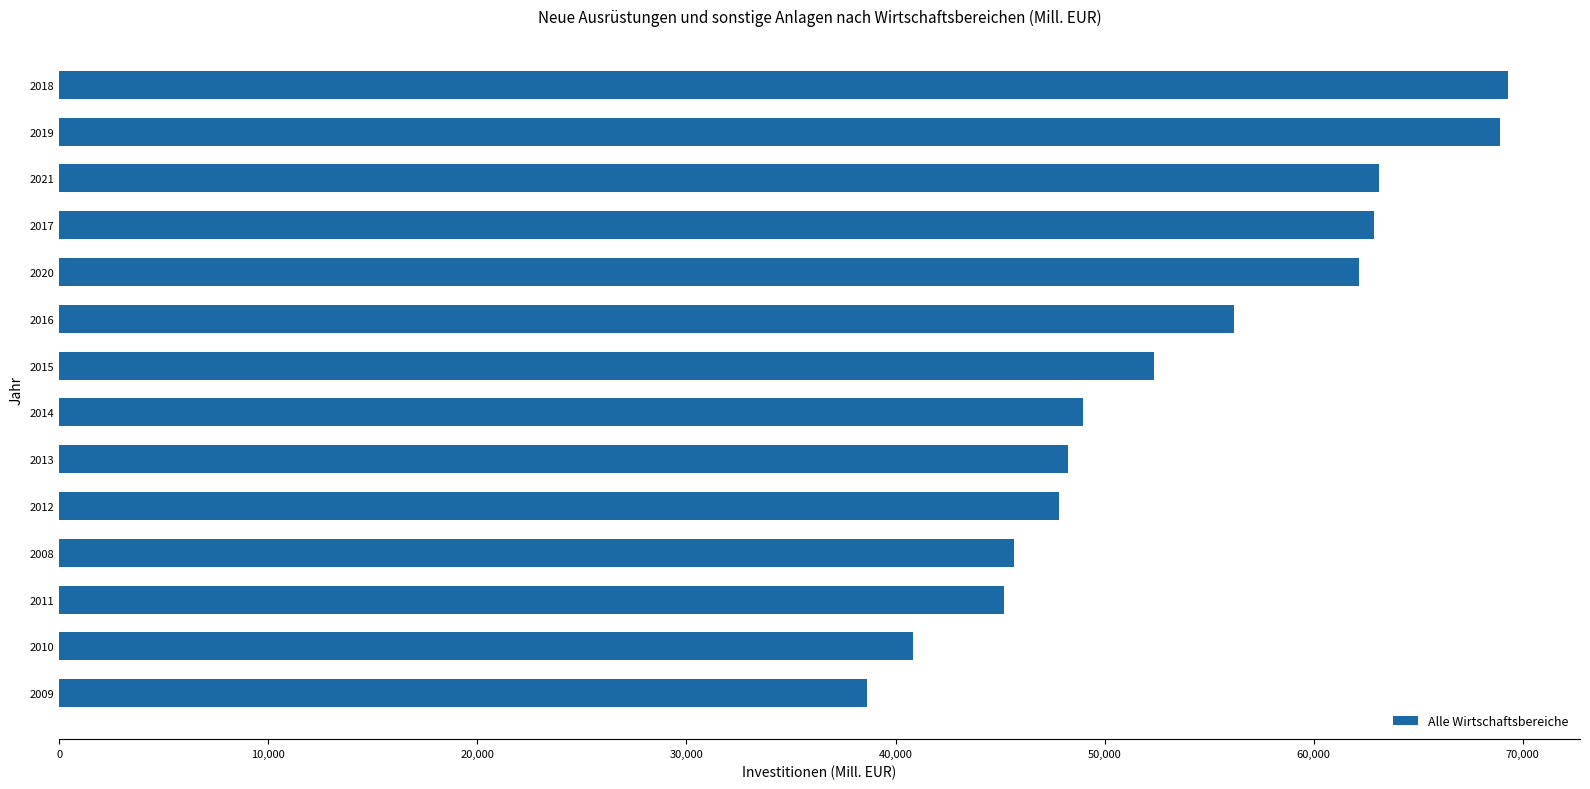

True or false: the data shows 52345.6 at 2015.

True